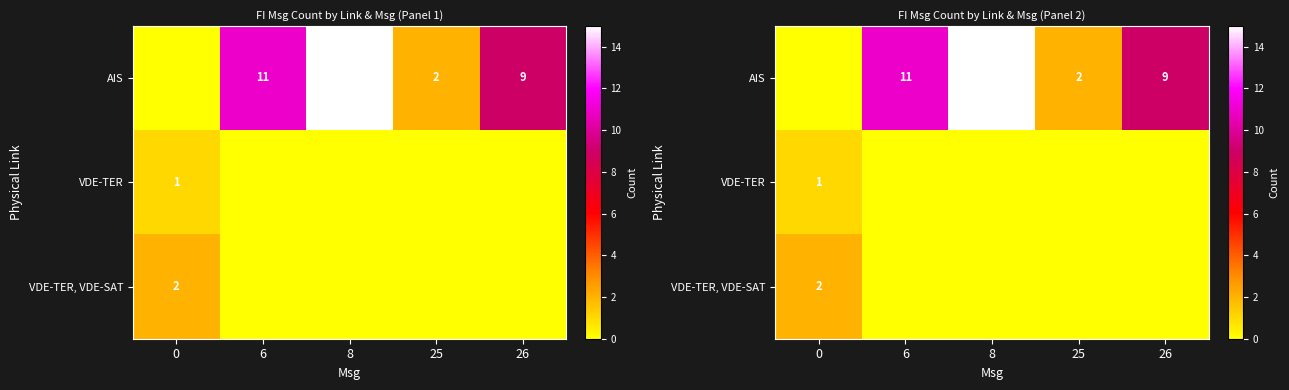

True or false: AIS has a value of 0 at 0.

True